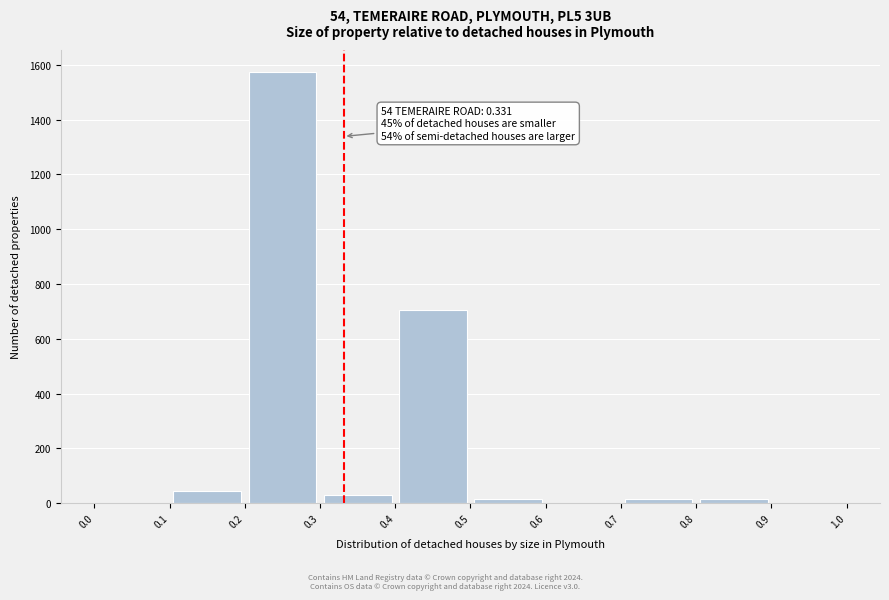

Which range on the x-axis has the tallest bar?

0.2 to 0.3